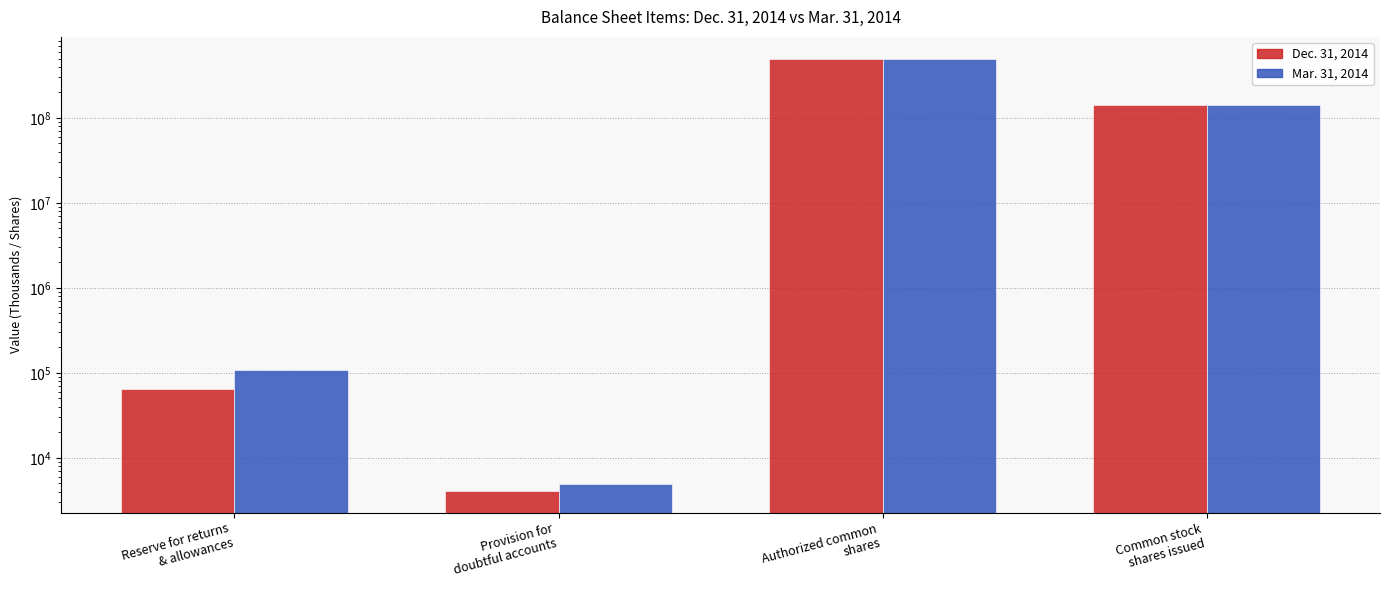

Which series has the widest spread of values?

Dec. 31, 2014